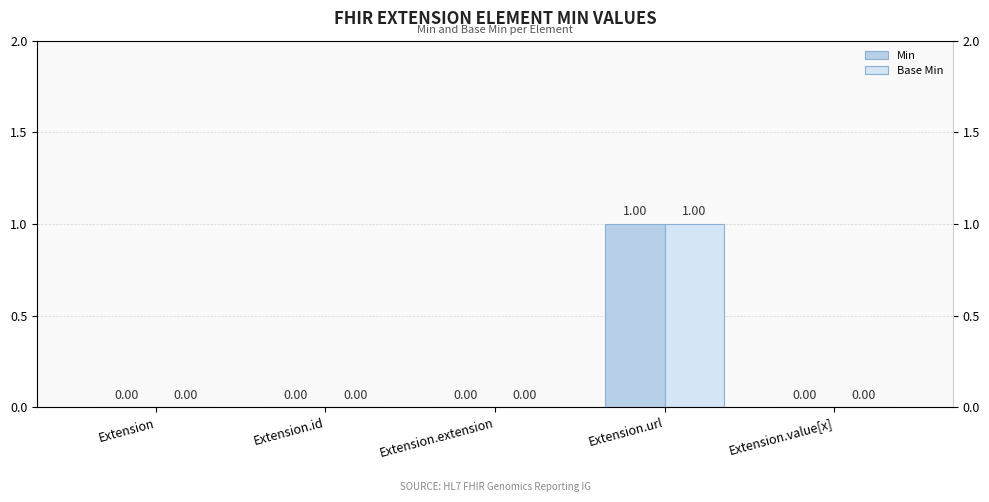

True or false: Base Min has a value of 0 at Extension.id.

True